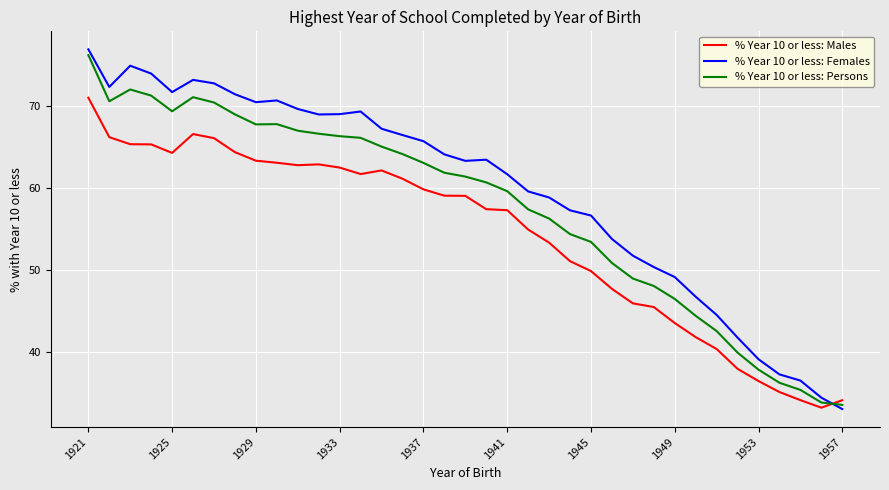

What is the greatest value displayed?

76.9